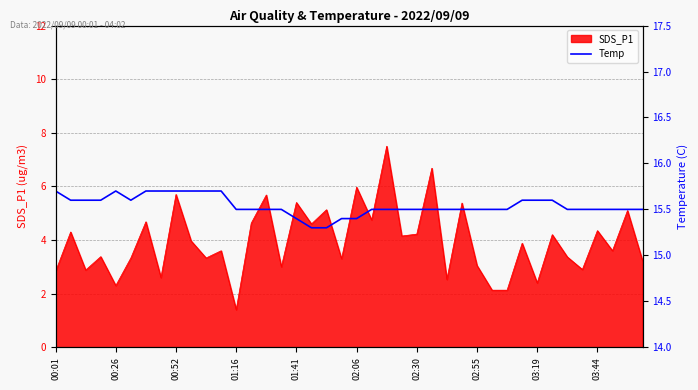

Is it true that the value at 01:16 is 6.7?

False